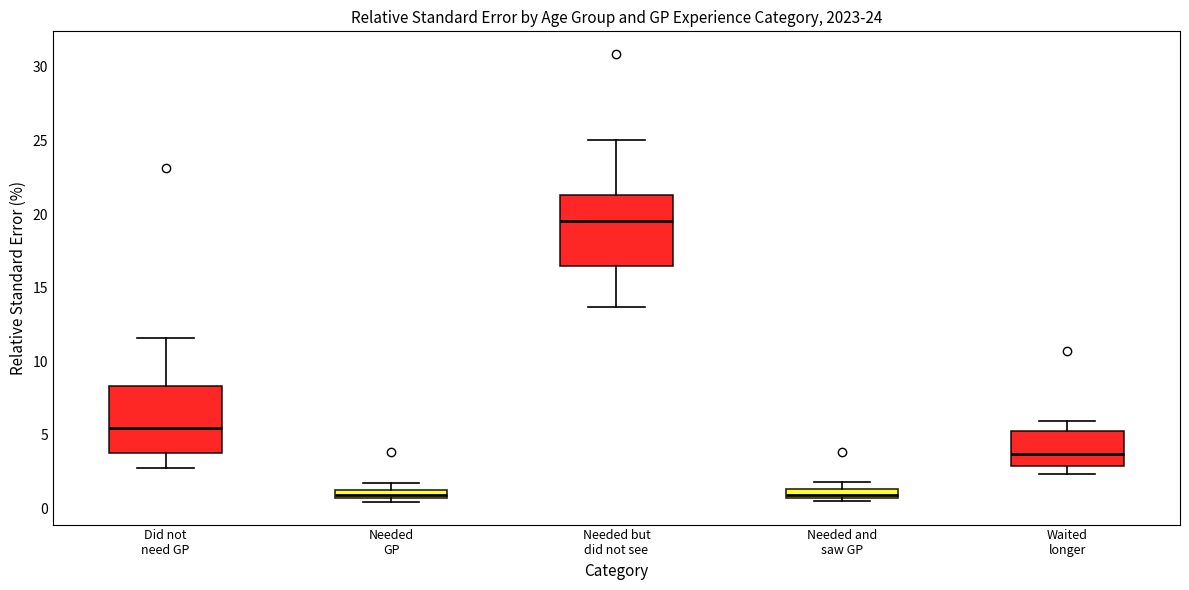

Which box's median line is the highest?

Needed but did not see